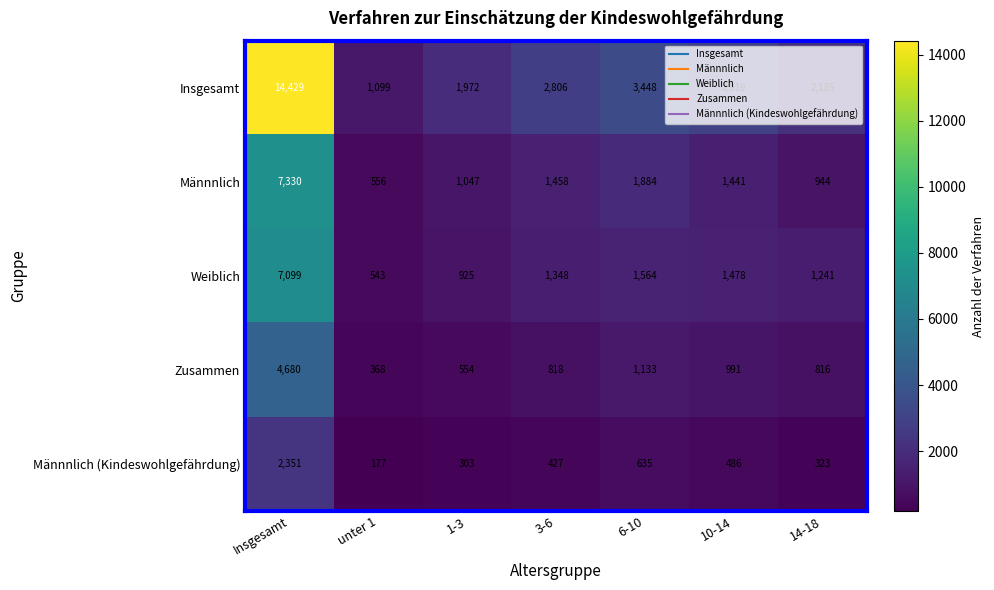

What is the difference between the highest and lowest values at 3-6?

2379